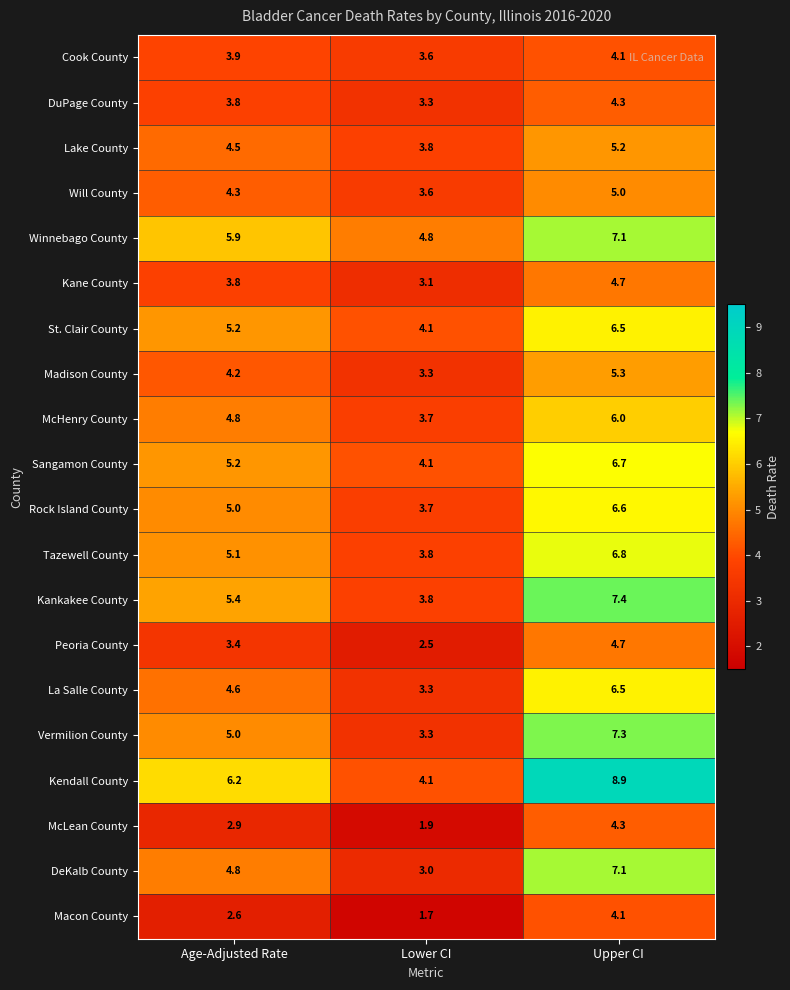

What is the difference between the Madison County values at Lower CI and Upper CI?

2.0